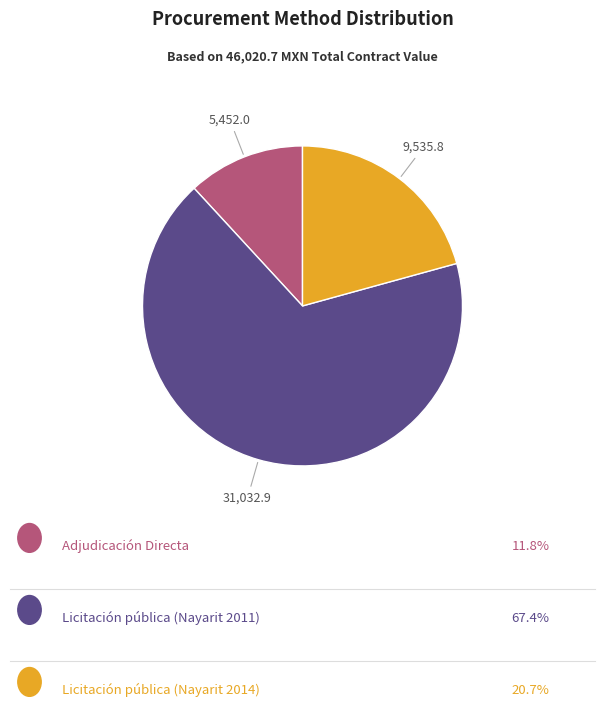

Is there a majority slice in this chart?

Yes